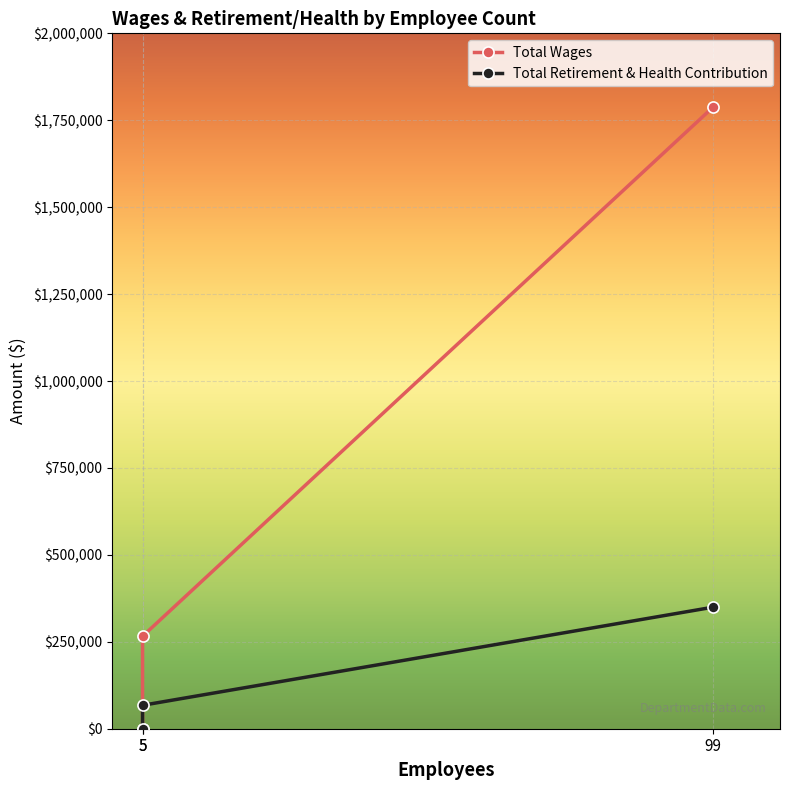

Which series changed the most between 99 and 5?

Total Wages